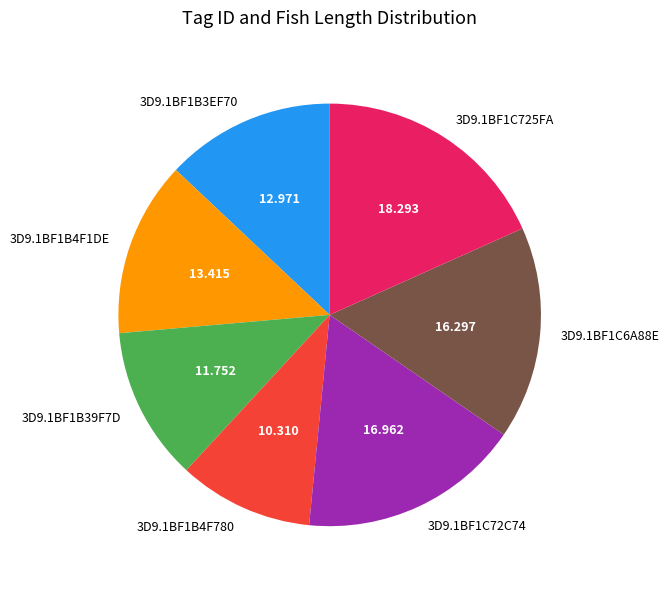

Is the sum of 3D9.1BF1C6A88E and 3D9.1BF1B3EF70 greater than half?

No